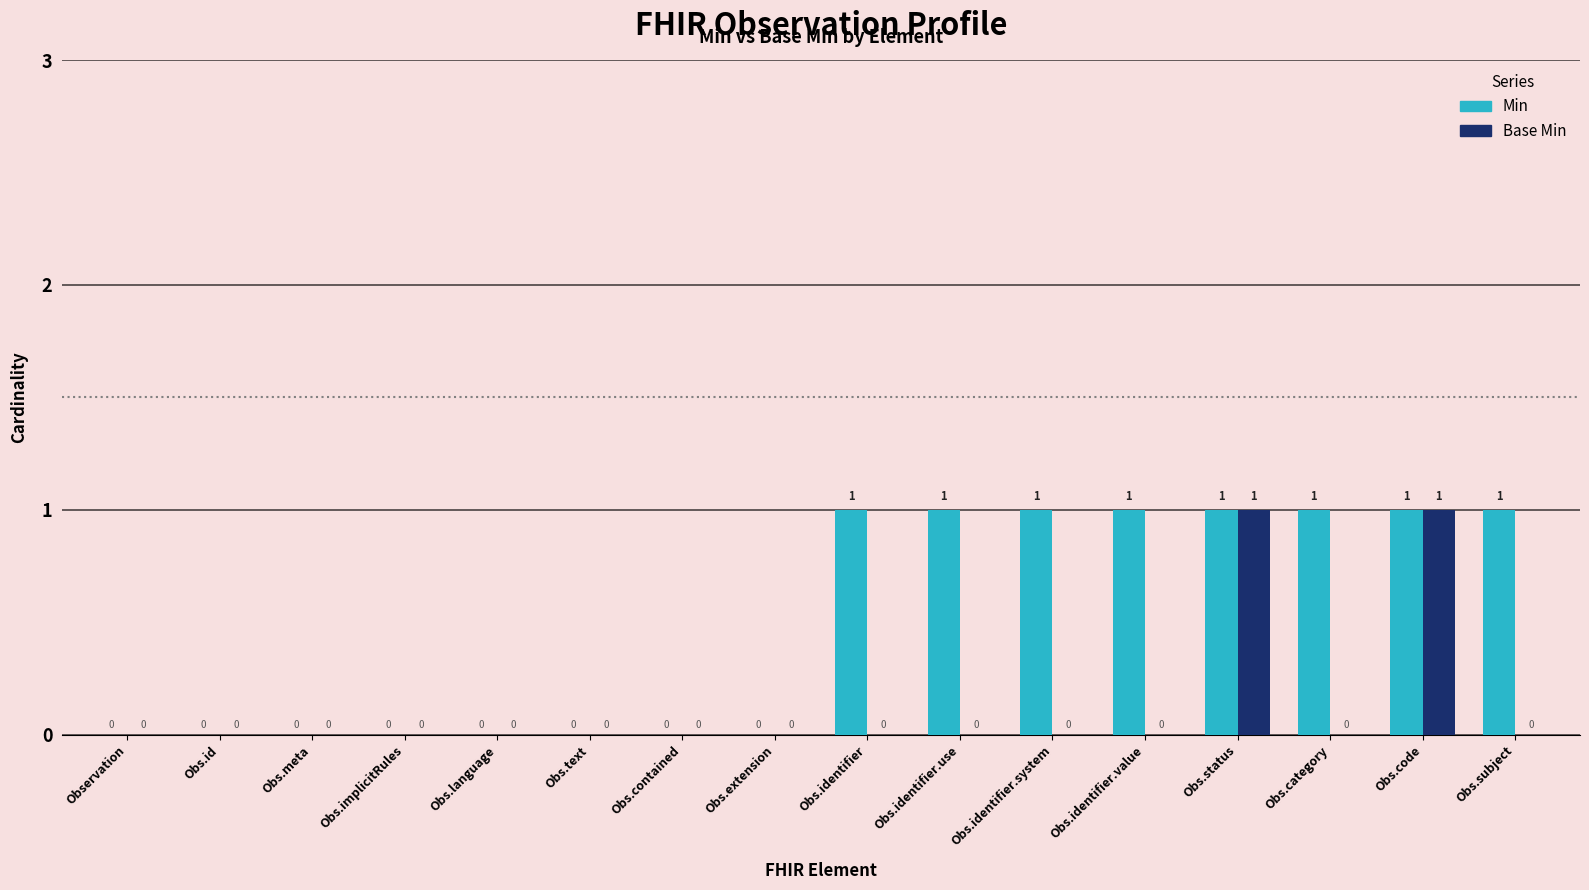

Which series changed the most between Obs.extension and Obs.identifier?

Min